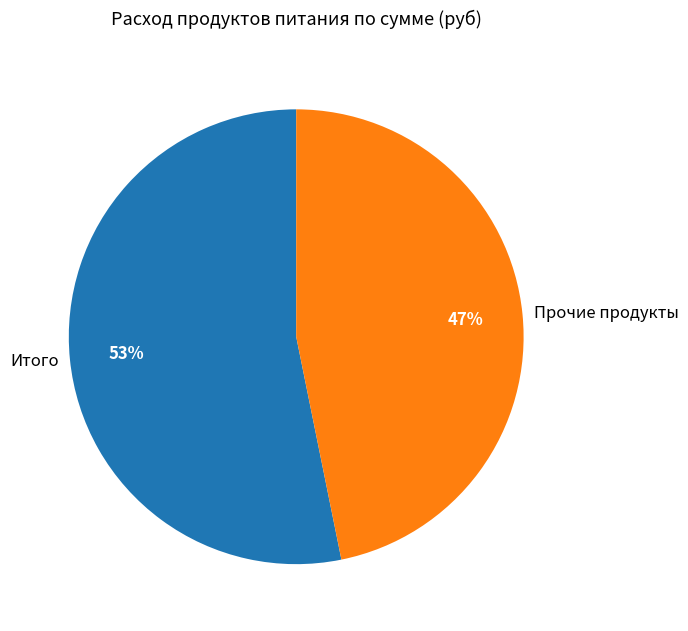

To the nearest percent, what is the average slice percentage?

50%